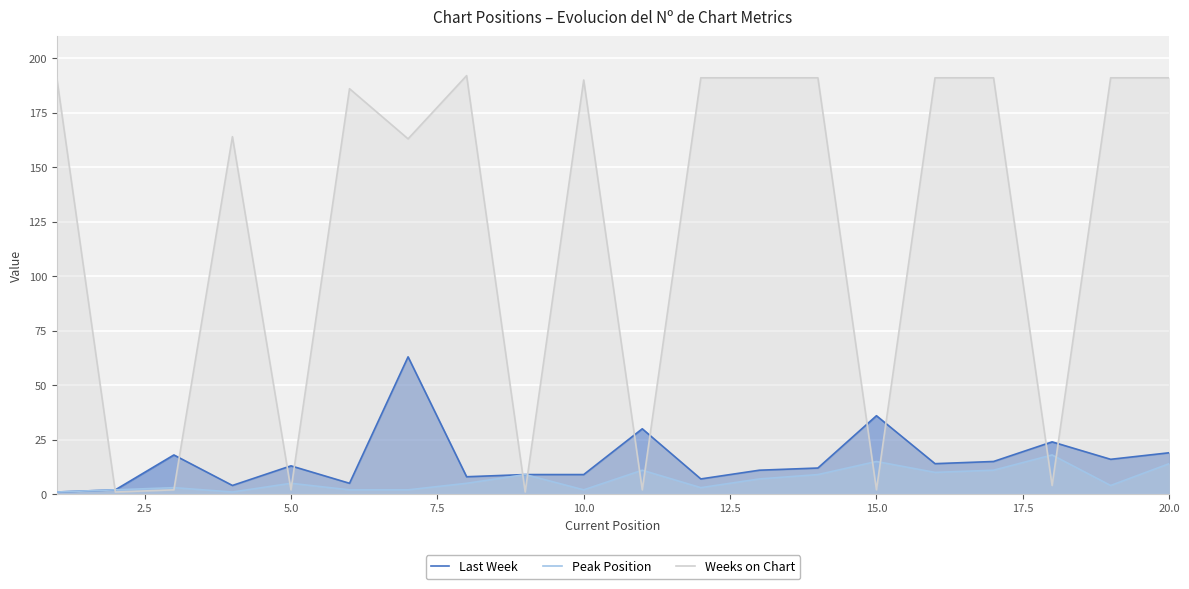

How many categories are shown in the chart?

20